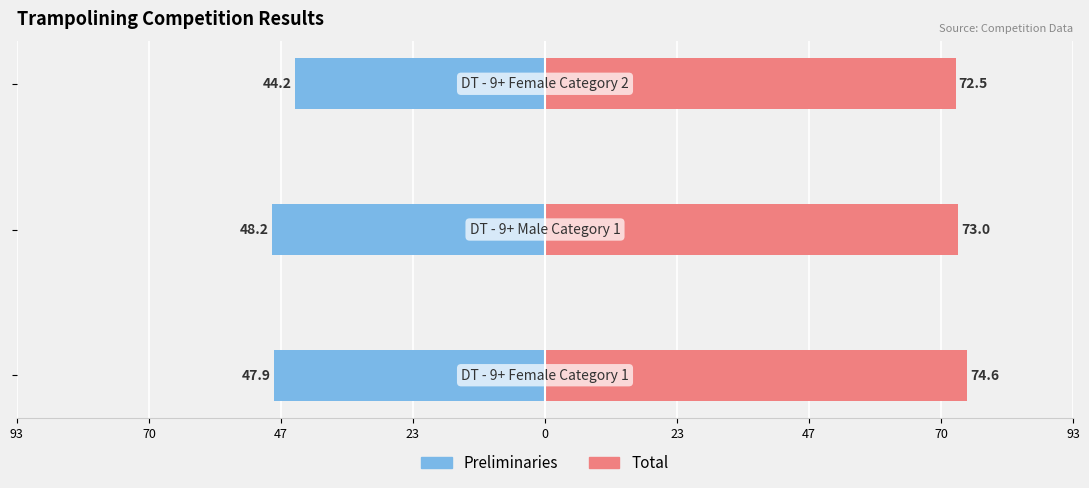

What are all the series names shown in the legend?

Preliminaries, Total